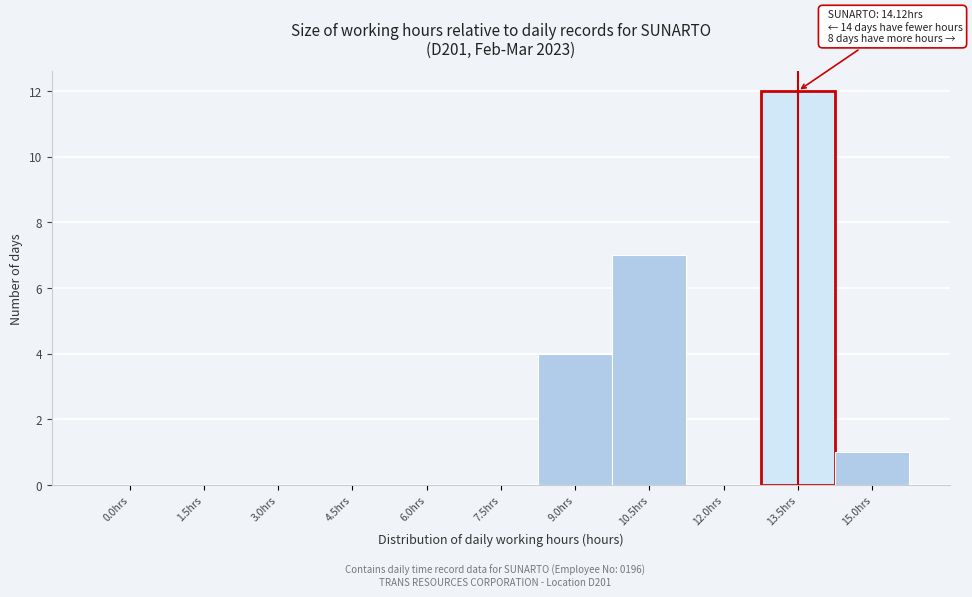

Reading left to right, transcribe all the data shown in this chart.

0.0hrs=0	1.5hrs=0	3.0hrs=0	4.5hrs=0	6.0hrs=0	7.5hrs=0	9.0hrs=4	10.5hrs=7	12.0hrs=0	13.5hrs=12	15.0hrs=1